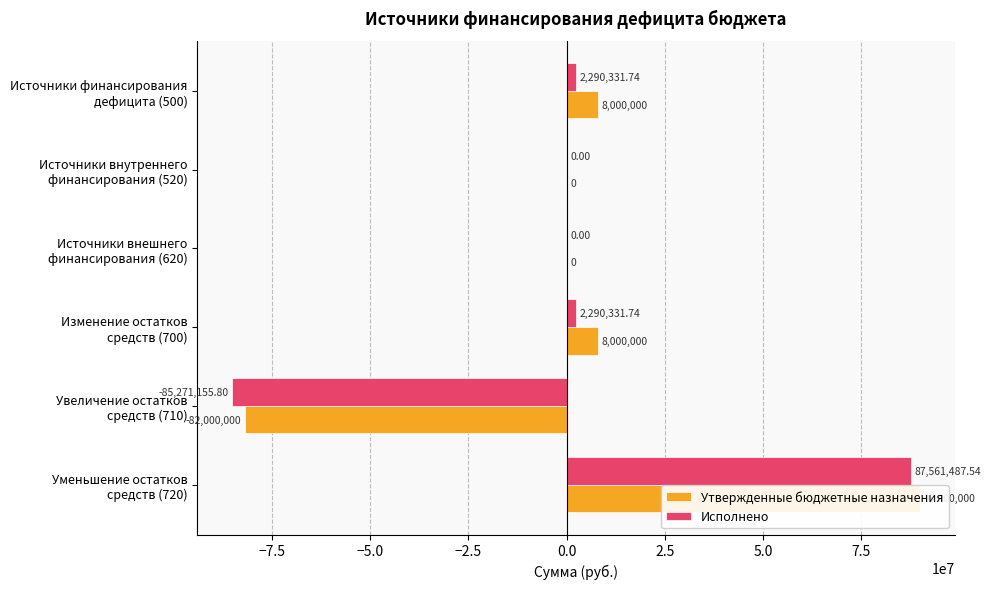

At Источники внутреннего финансирования (520), list the series in order from largest to smallest.

Утвержденные бюджетные назначения, Исполнено